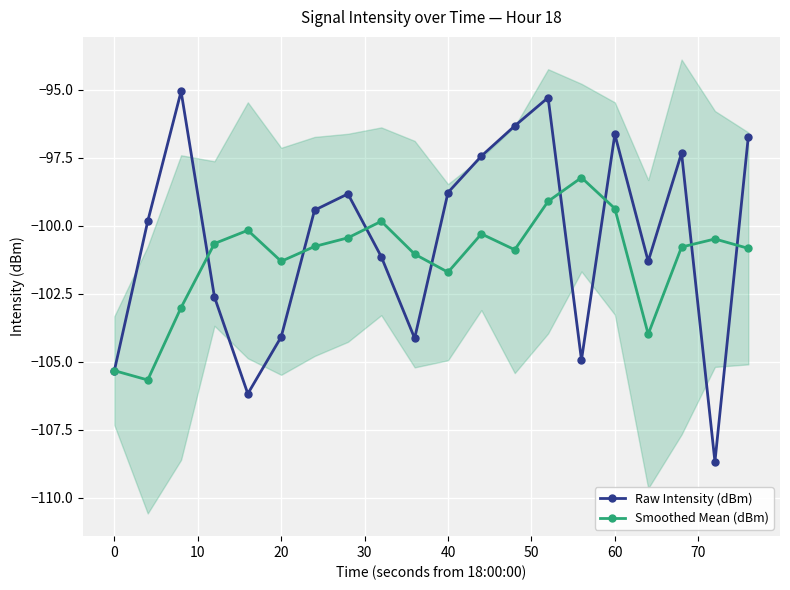

True or false: Raw Intensity (dBm) has a value of -105.3 at 0.

True